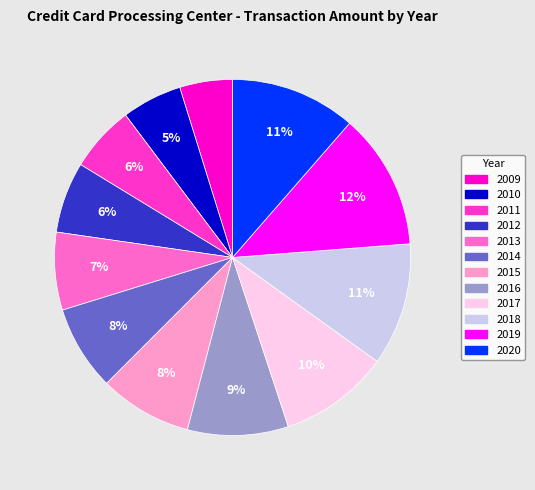

Which has a higher value, 2018 or 2017?

2018